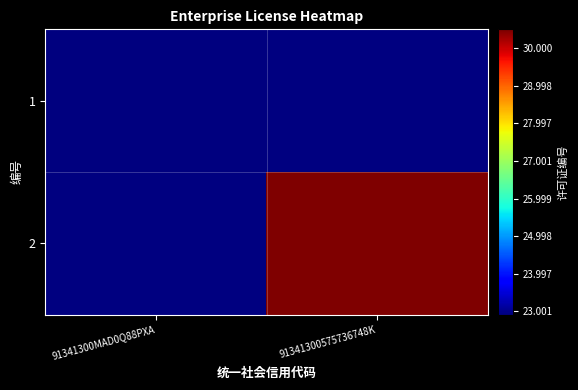

Rank the series at 91341300MAD0Q88PXA from lowest to highest value.

2, 1